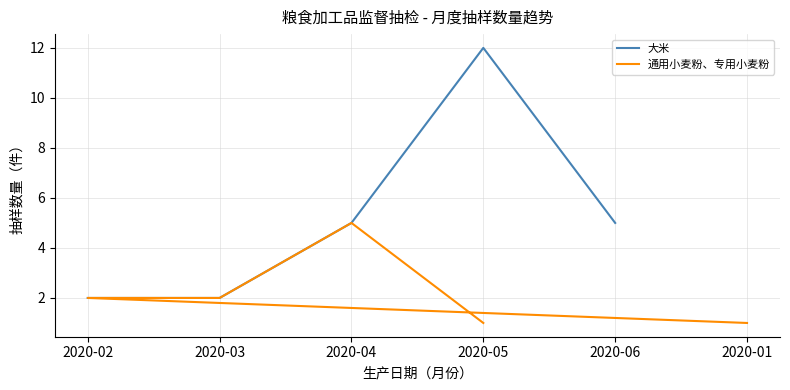

What is the lowest value of the 通用小麦粉、专用小麦粉 series?

1